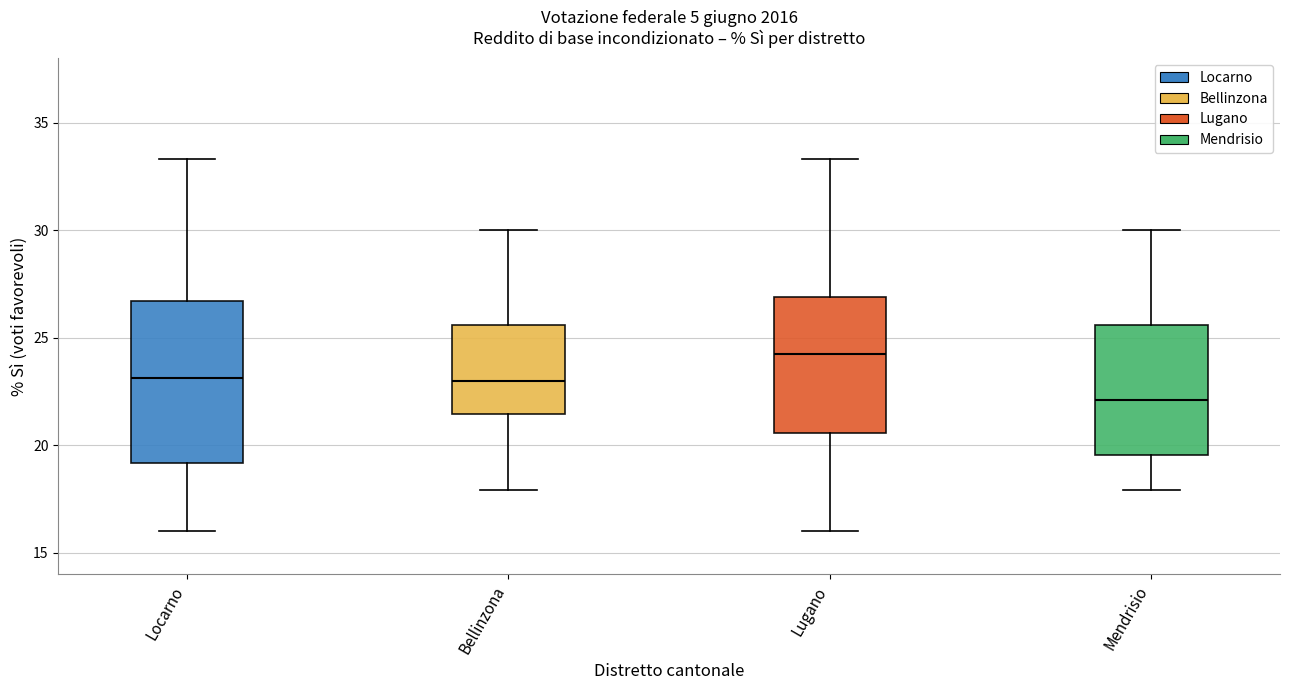

Where is the upper edge of the box for Mendrisio on the y-axis? The values are not printed on the chart, so give them approximately, as read against the axis.

25.5